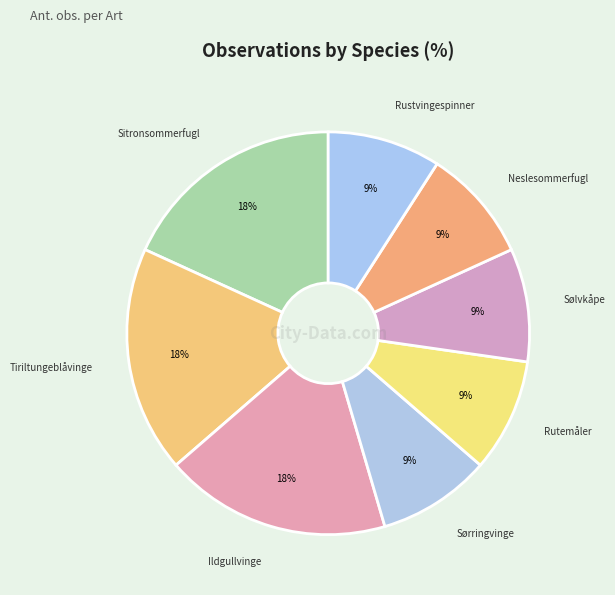

How many slices are in this pie chart?

8